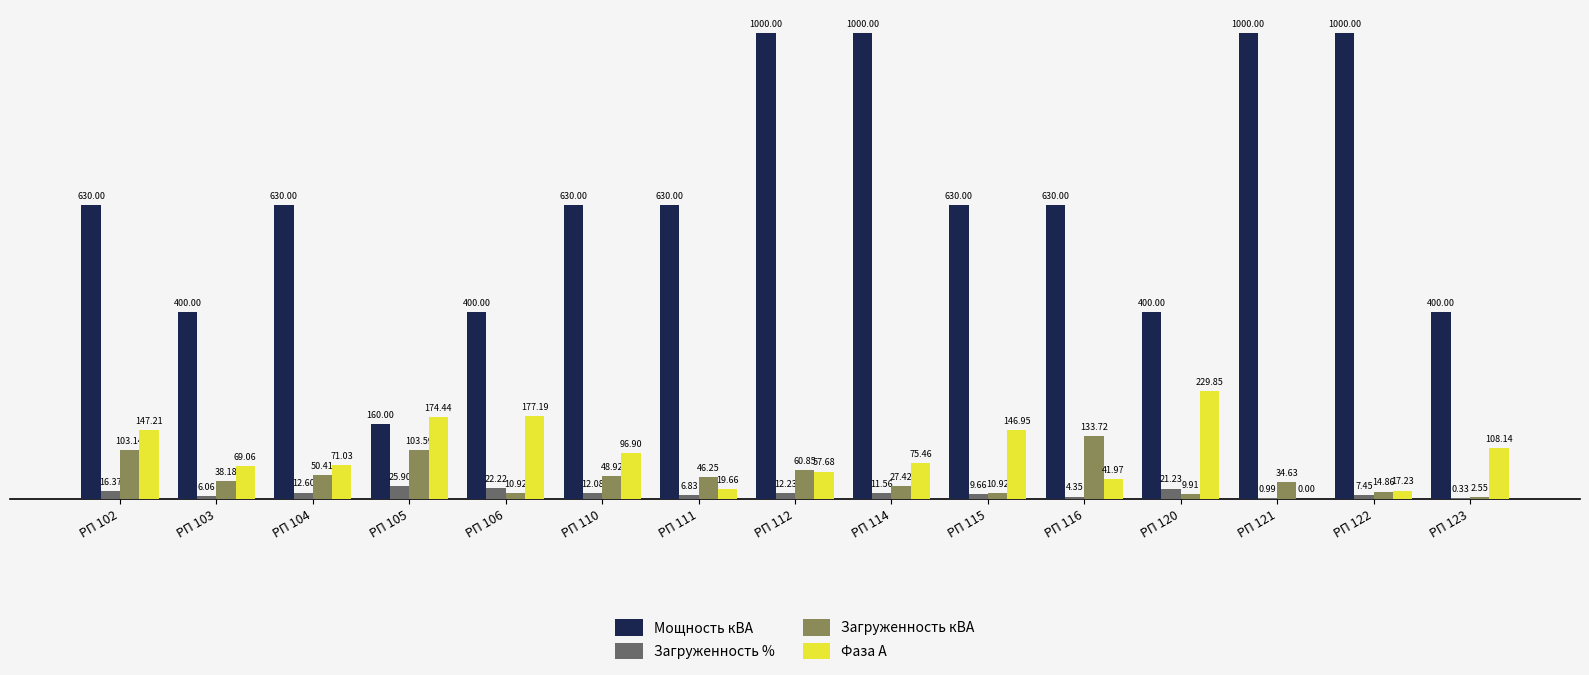

How many data points does each series have?

15